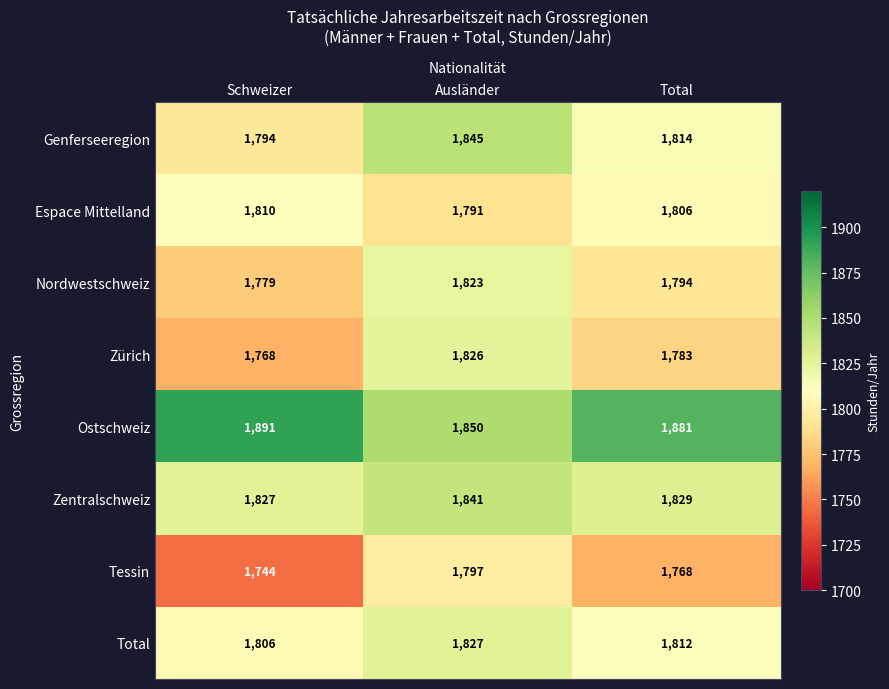

What is the difference between the Genferseeregion values at Schweizer and Total?

20